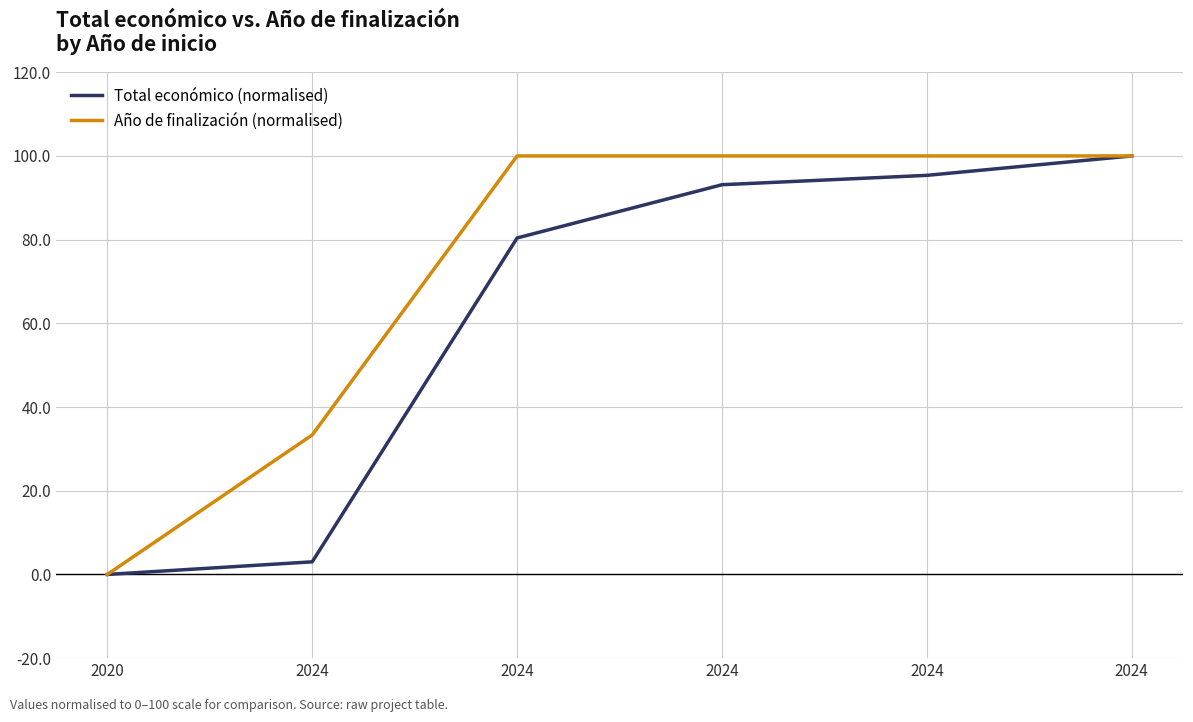

Between 2024 and 2020, which is larger?

2024